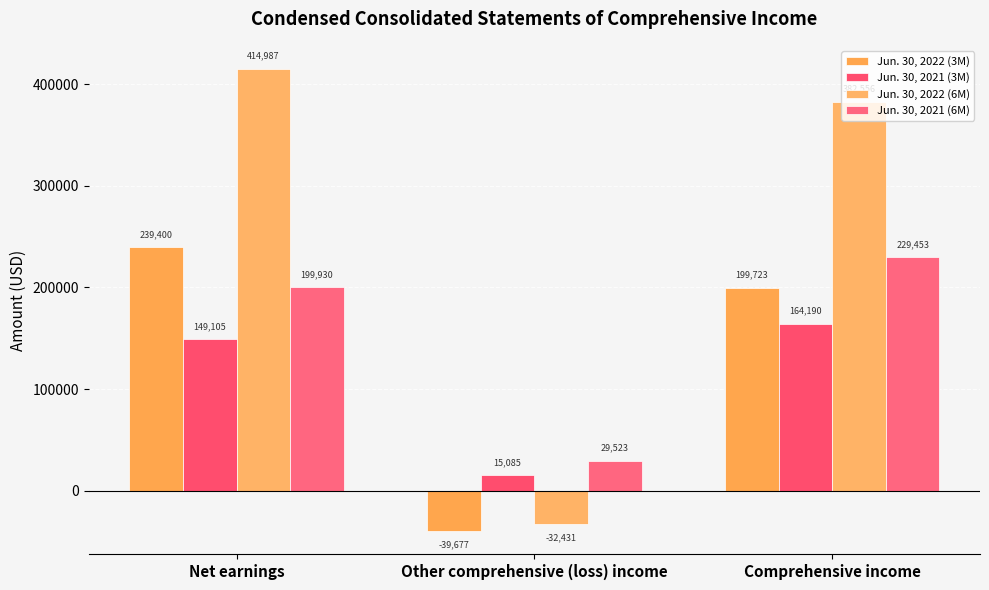

How many bars are there in each group?

4